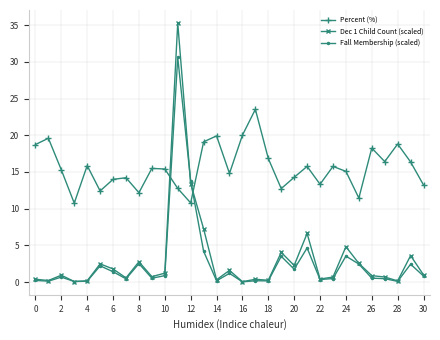

What is the maximum value shown in the chart?

35.3